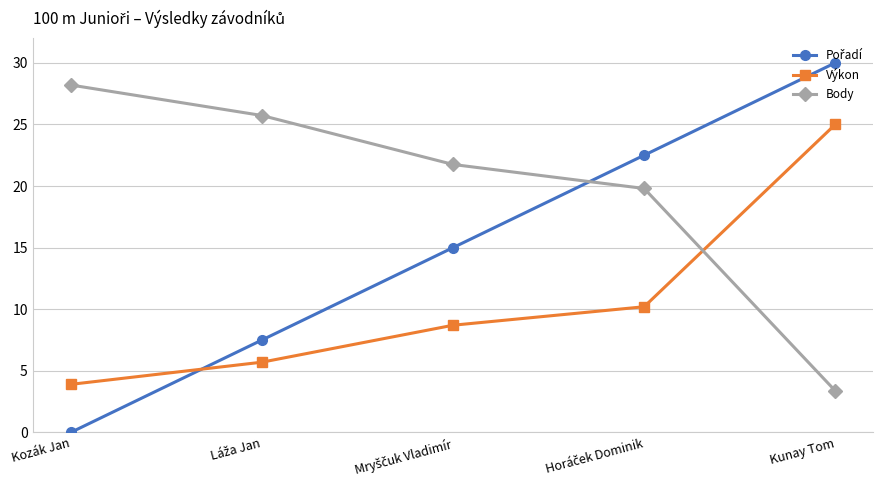

What is the maximum value for Body?

28.2